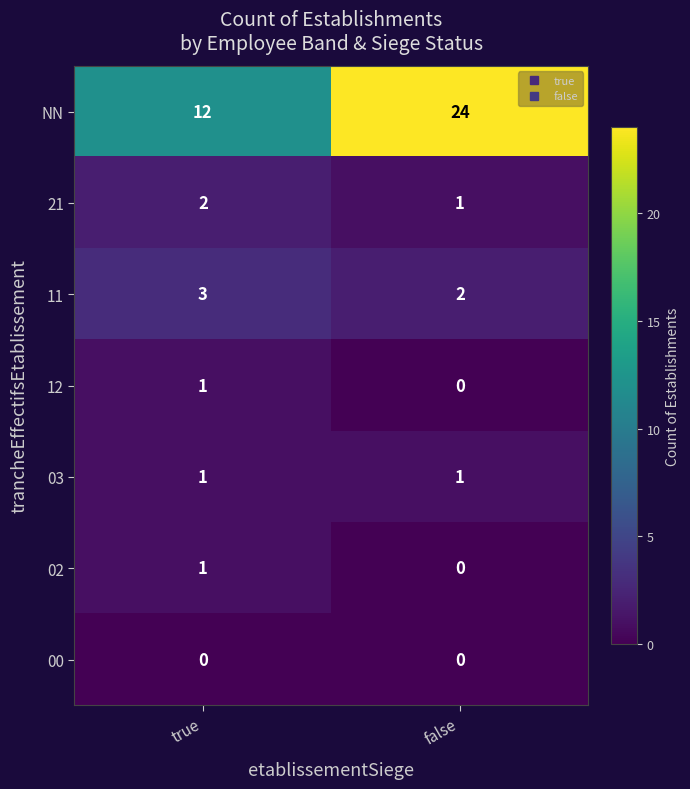

The 00 series shows 0 at true. True or false?

True